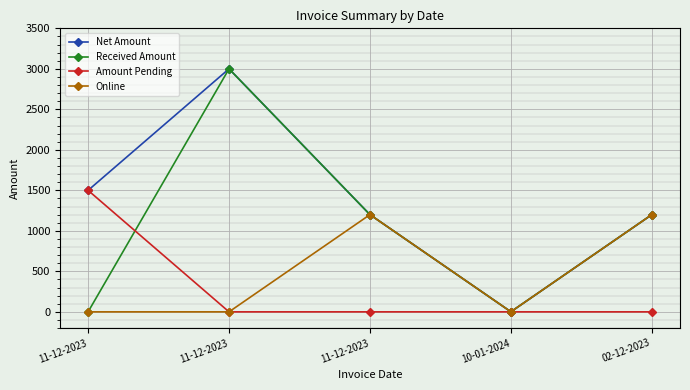

How many lines are shown in the chart?

4